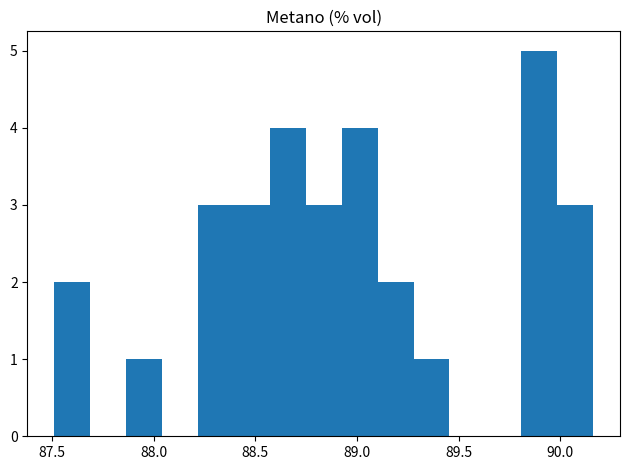

Read against the x-axis, roughly where is the centre of the tallest bar?

89.90